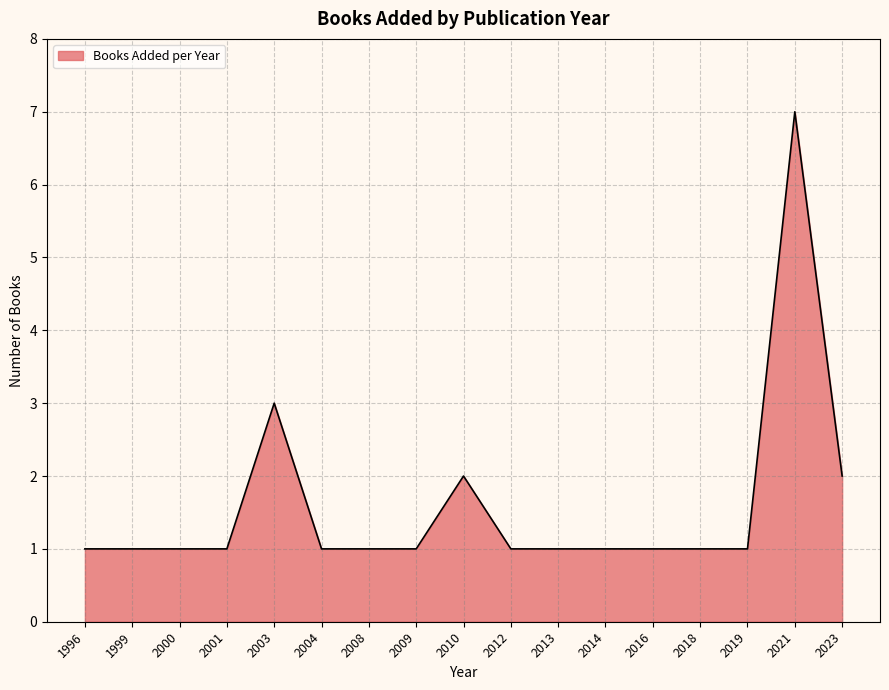

What is the difference between the maximum and minimum values?

6